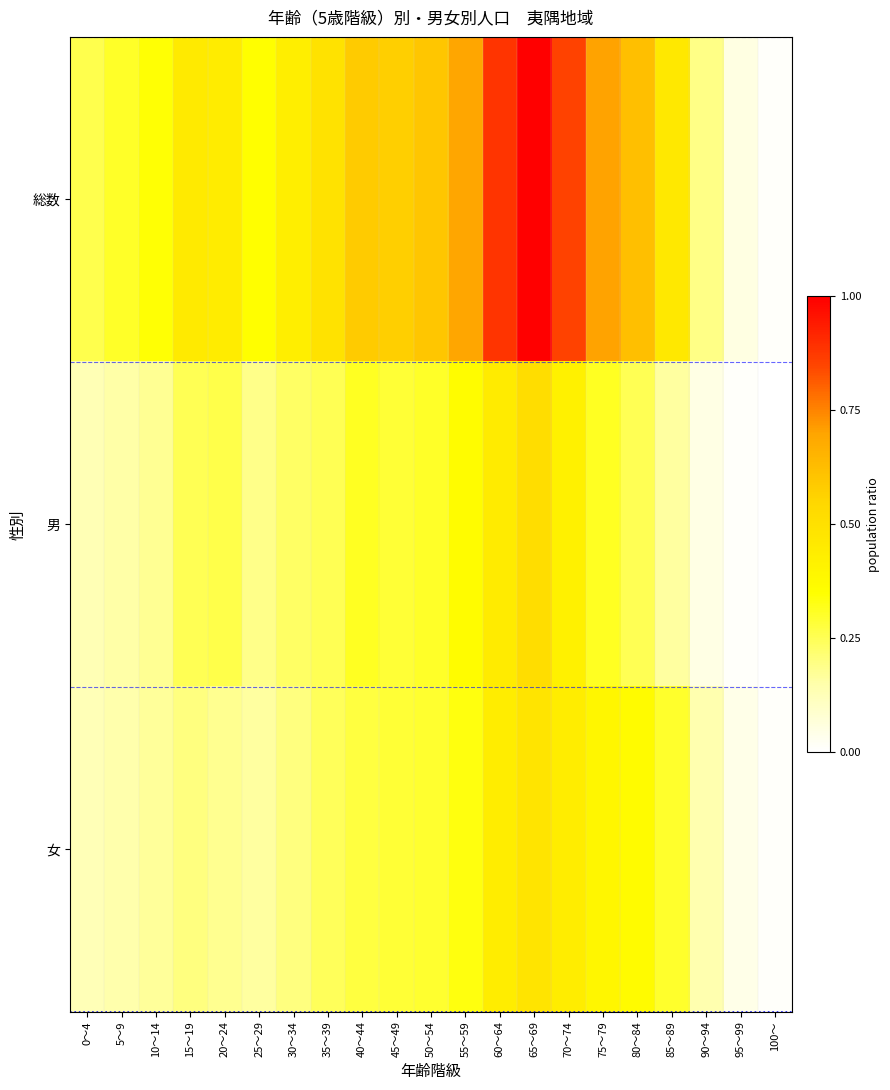

Reading right to left, what are all the values shown in this chart?

総数: 100～=0.0	95～99=0.1	90～94=0.2	85～89=0.5	80～84=0.6	75～79=0.7	70～74=0.9	65～69=1.0	60～64=0.9	55～59=0.7	50～54=0.6	45～49=0.6	40～44=0.6	35～39=0.5	30～34=0.4	25～29=0.4	20～24=0.4	15～19=0.5	10～14=0.3	5～9=0.3	0～4=0.3
男: 100～=0.0	95～99=0.0	90～94=0.0	85～89=0.2	80～84=0.3	75～79=0.3	70～74=0.4	65～69=0.5	60～64=0.4	55～59=0.4	50～54=0.3	45～49=0.3	40～44=0.3	35～39=0.3	30～34=0.2	25～29=0.2	20～24=0.3	15～19=0.3	10～14=0.2	5～9=0.2	0～4=0.1
女: 100～=0.0	95～99=0.0	90～94=0.1	85～89=0.3	80～84=0.4	75～79=0.4	70～74=0.4	65～69=0.5	60～64=0.4	55～59=0.3	50～54=0.3	45～49=0.3	40～44=0.3	35～39=0.2	30～34=0.2	25～29=0.2	20～24=0.2	15～19=0.2	10～14=0.2	5～9=0.1	0～4=0.1